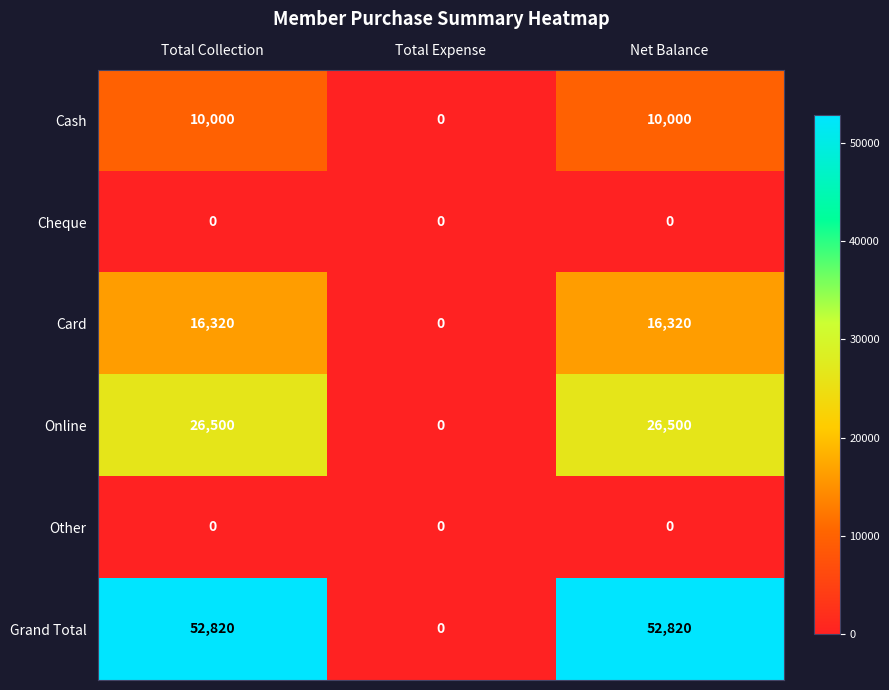

Which series has the widest spread of values?

Grand Total